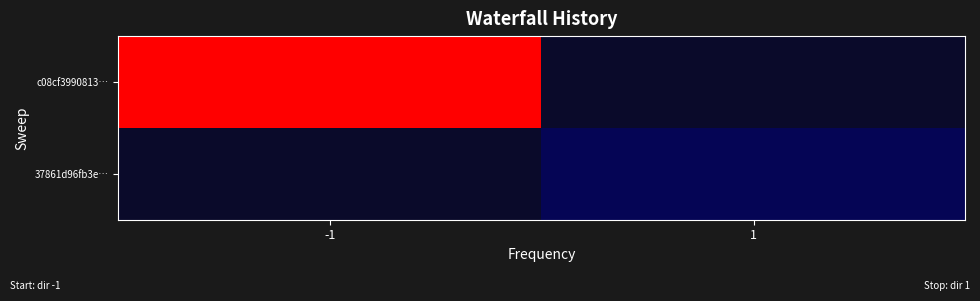

How many distinct data groups are displayed?

2